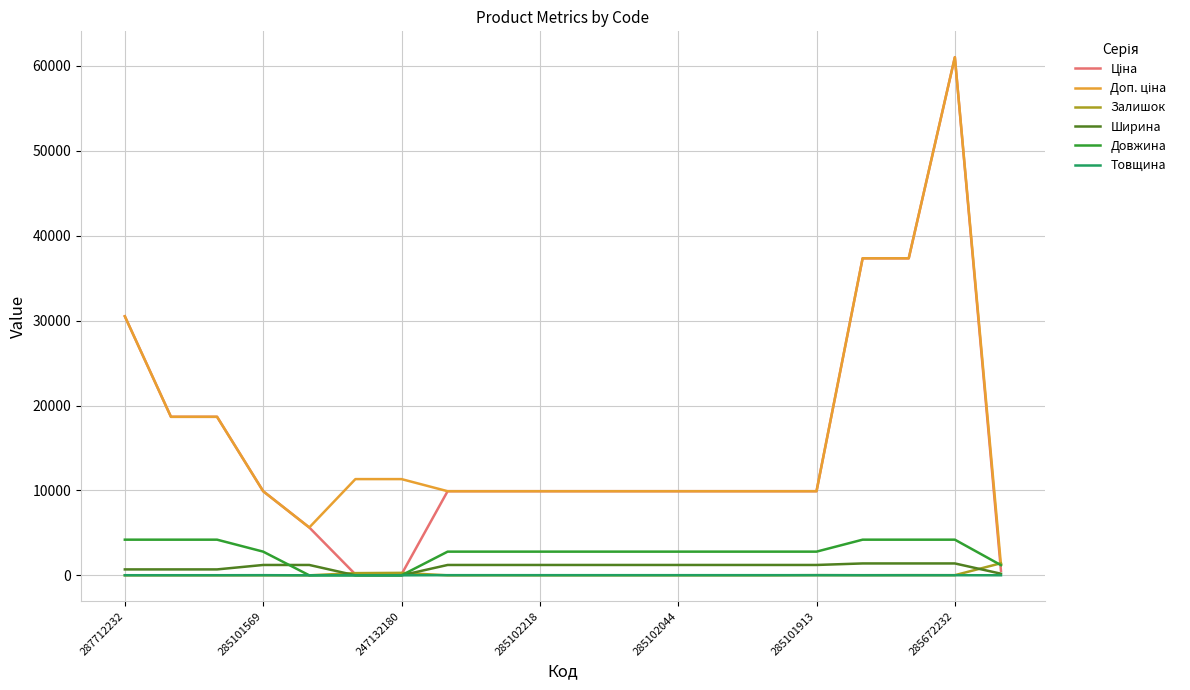

What is the maximum value shown in the chart?

61024.7